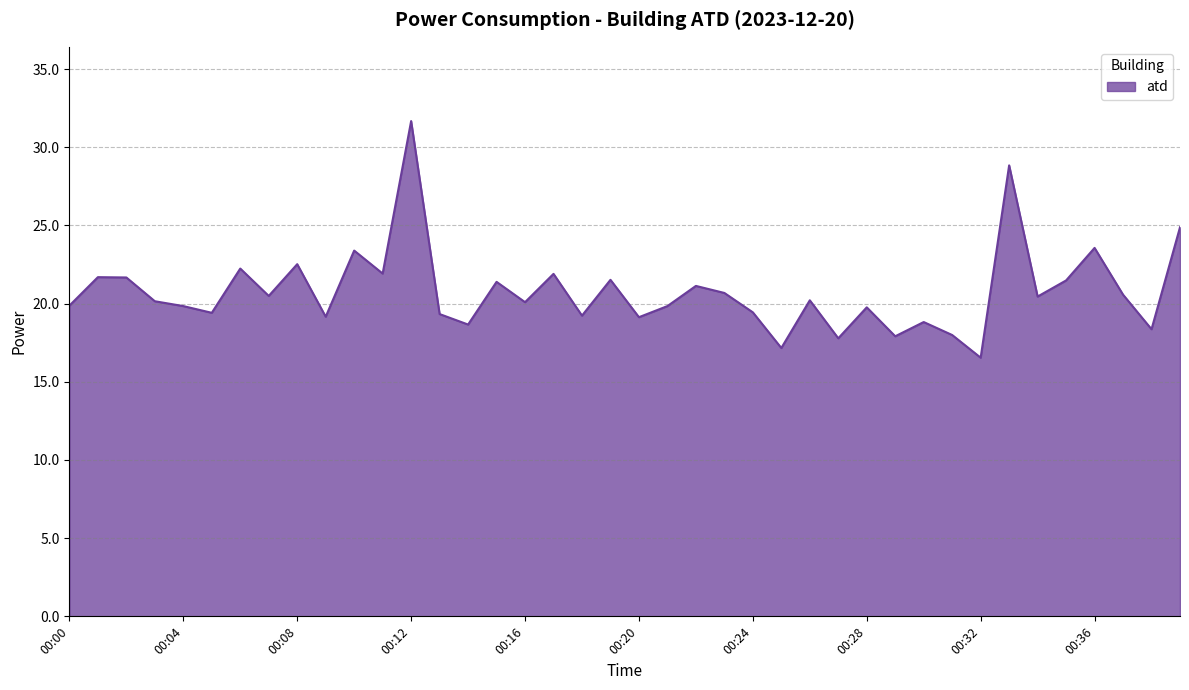

What is the smallest value displayed?

16.5